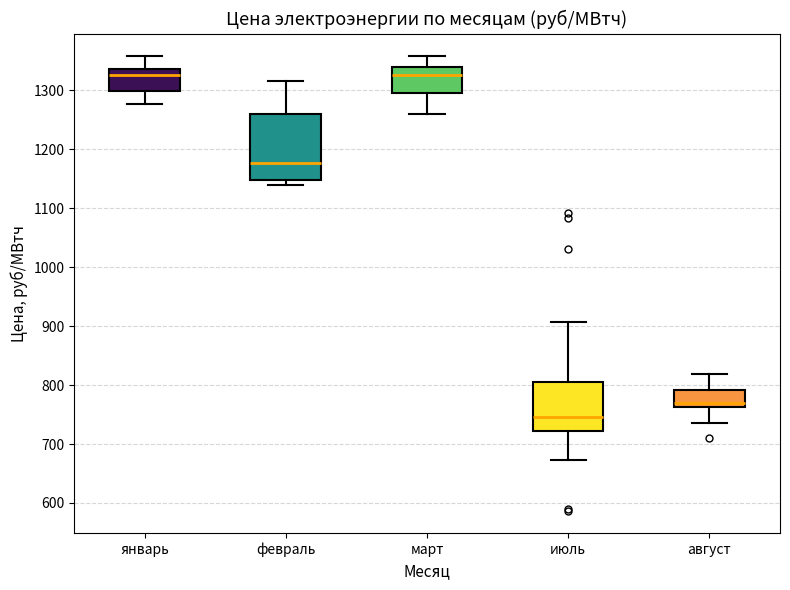

Which box is the tallest, from its lower edge to its upper edge?

февраль